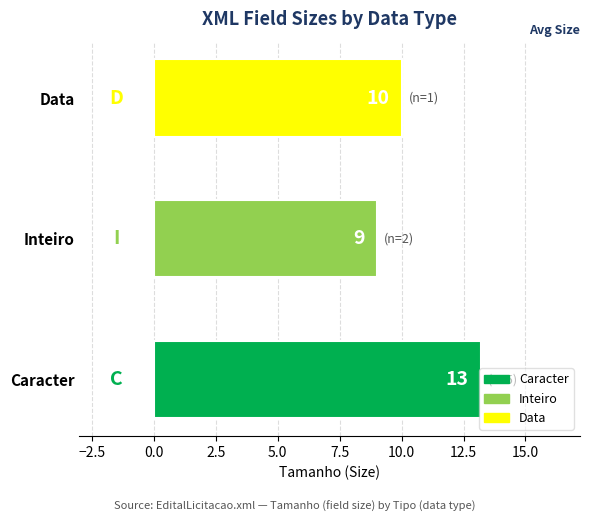

The value at 3 is 10. True or false?

True